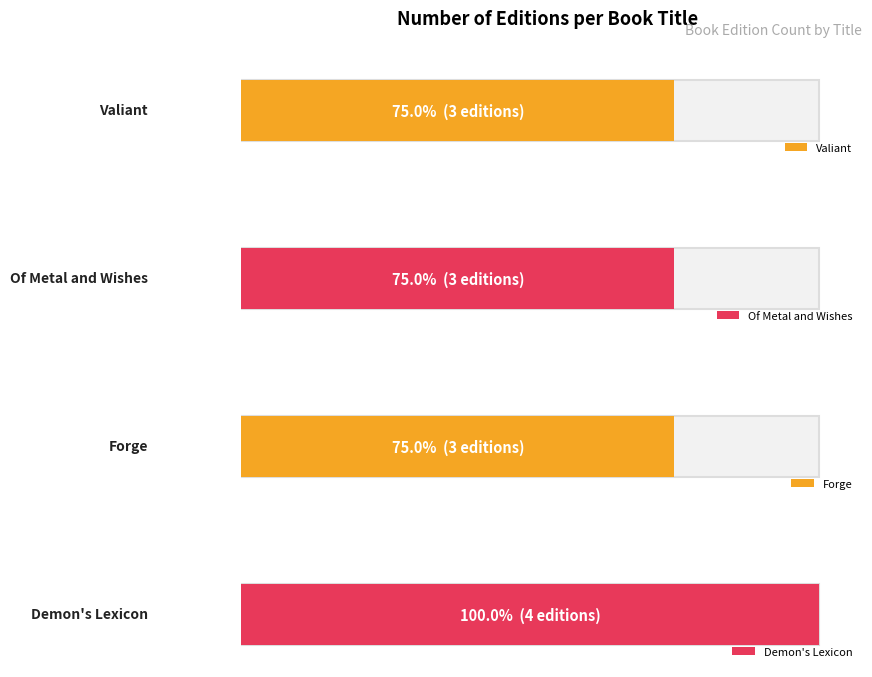

What is the value of the 3rd bar from the left?

3